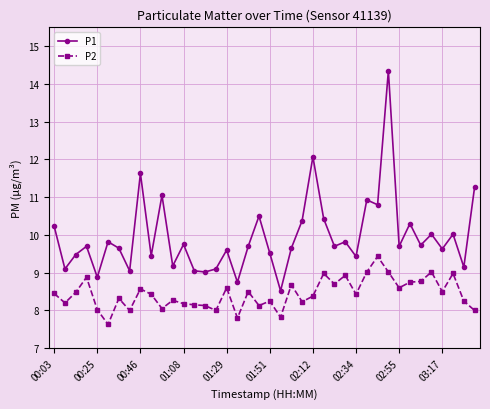

List the series in order of their overall mean, highest first.

P1, P2